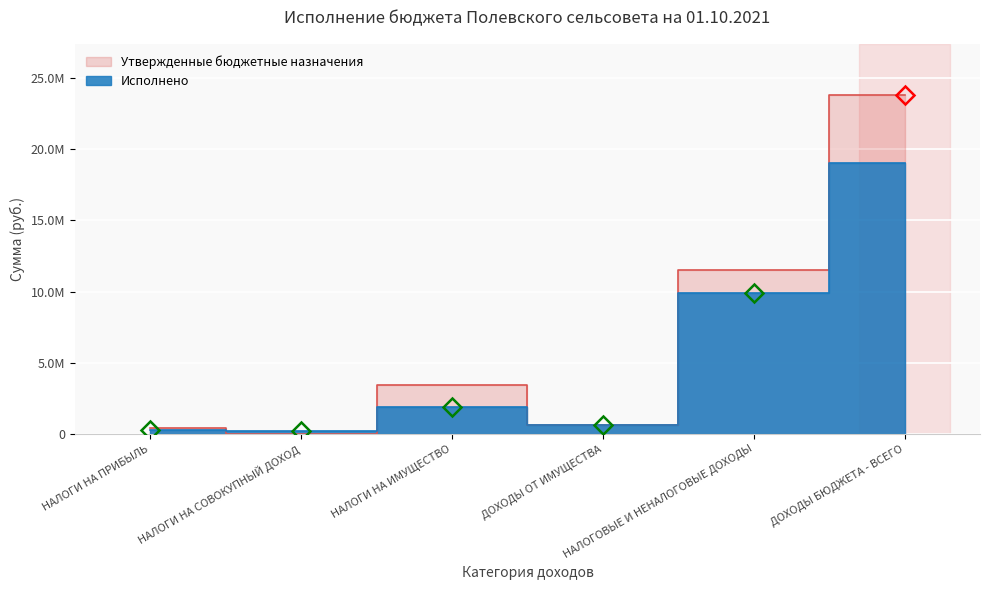

Where is the first local maximum for Исполнено?

НАЛОГИ НА ИМУЩЕСТВО